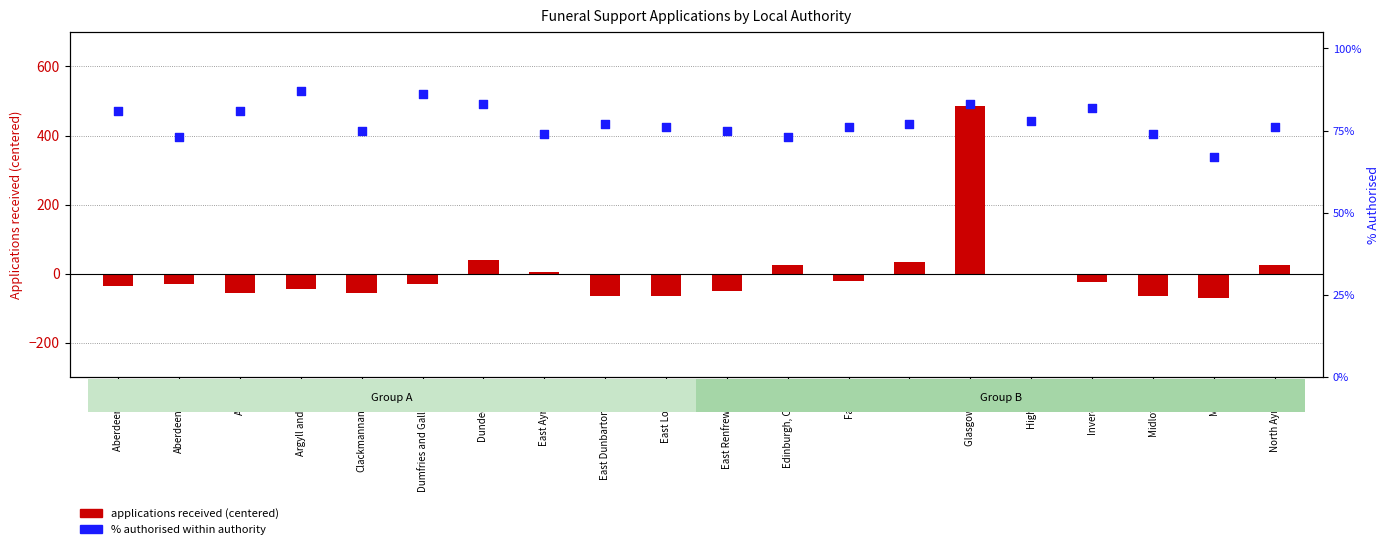

What is the total value across all series at Glasgow City?

485.8